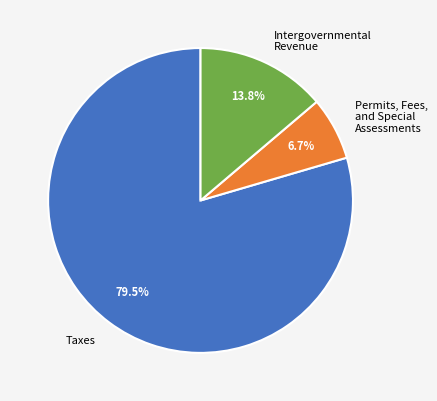

Rank the categories by value from highest to lowest.

Taxes, Intergovernmental Revenue, Permits, Fees, and Special Assessments